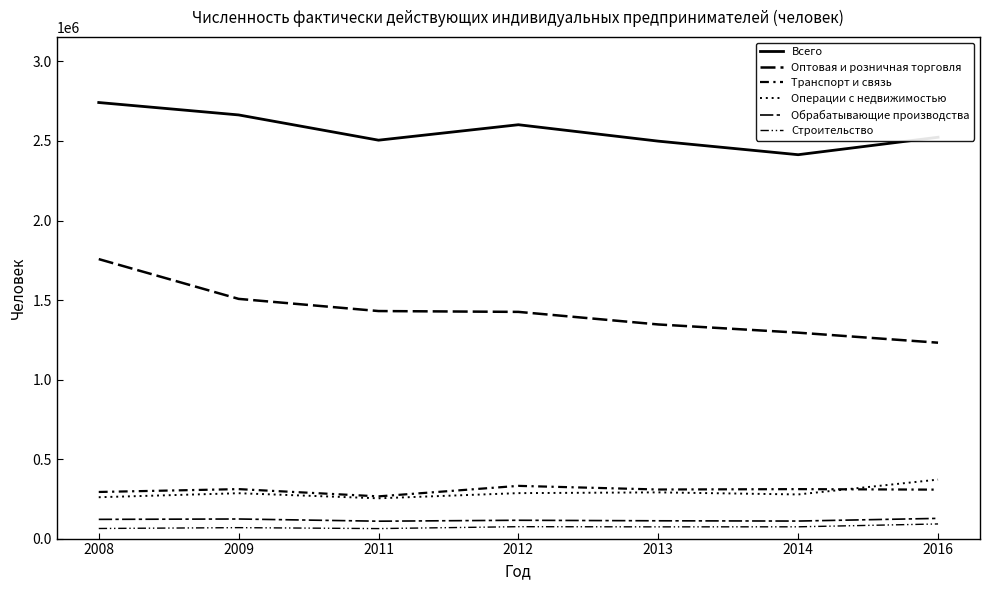

How many lines are shown in the chart?

6